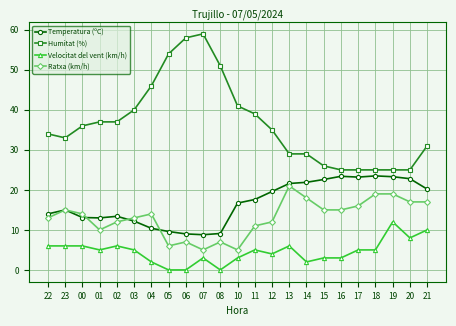

What is the lowest value of the Ratxa (km/h) series?

5.0